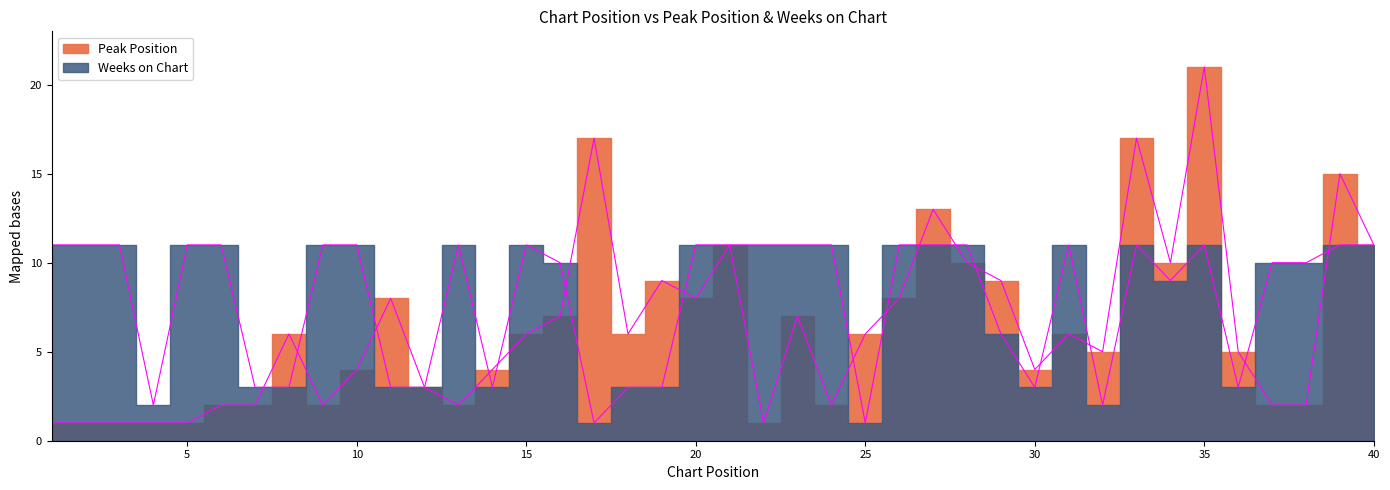

The Peak Position series shows 11 at 40. True or false?

True